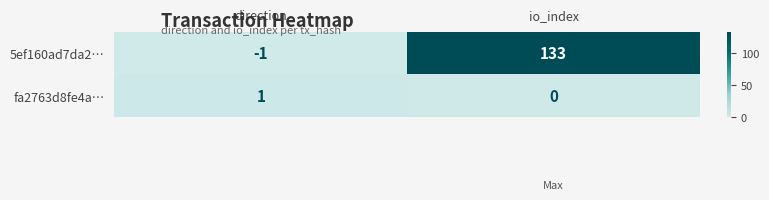

At which category is the sum across all series the highest?

io_index